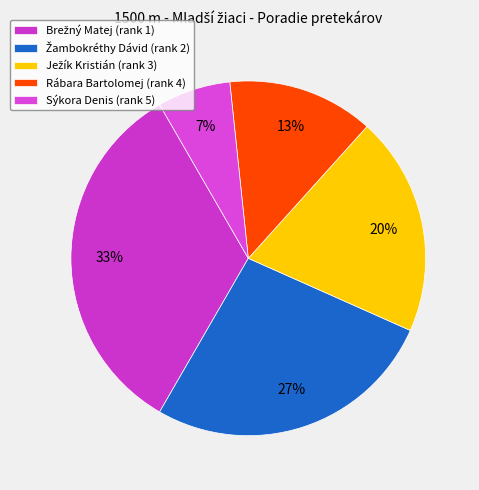

Does any single category account for the majority?

No